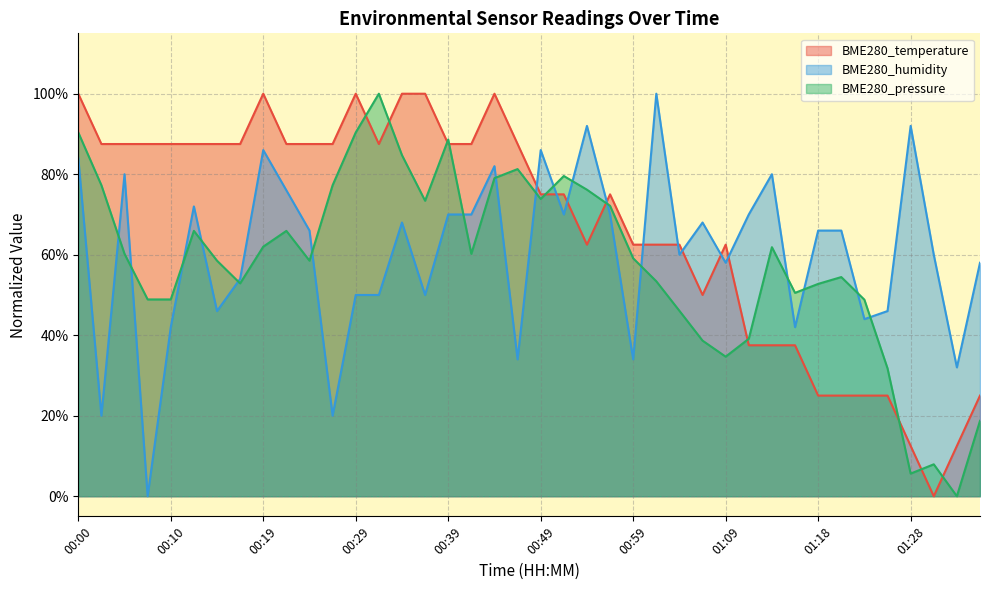

What are all the series names shown in the legend?

BME280_temperature, BME280_humidity, BME280_pressure